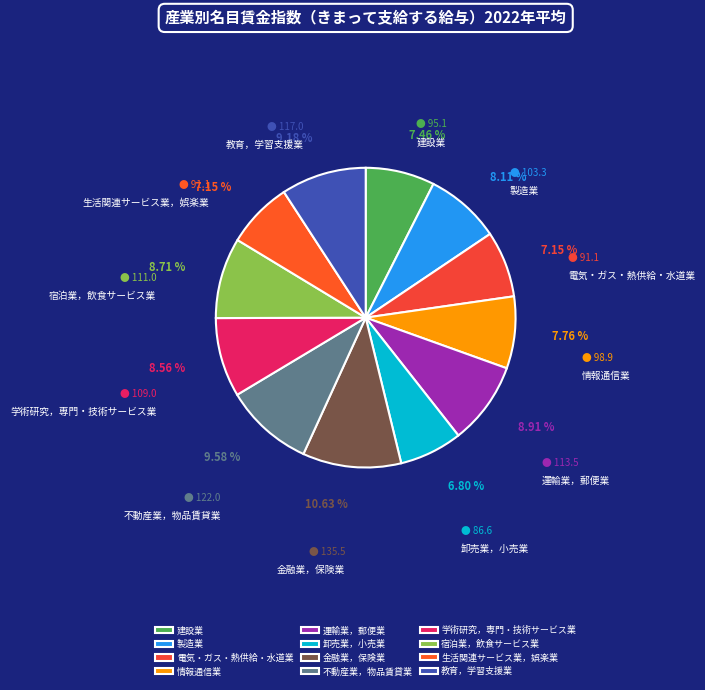

To the nearest percent, what is the difference between the largest and smallest slice percentages?

4%